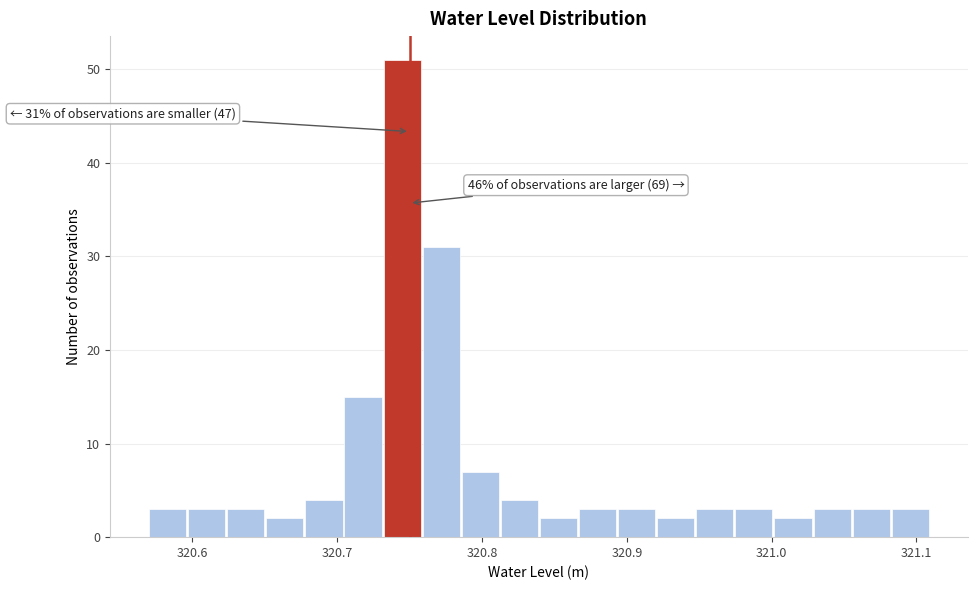

Read against the x-axis, roughly where is the centre of the tallest bar?

320.74